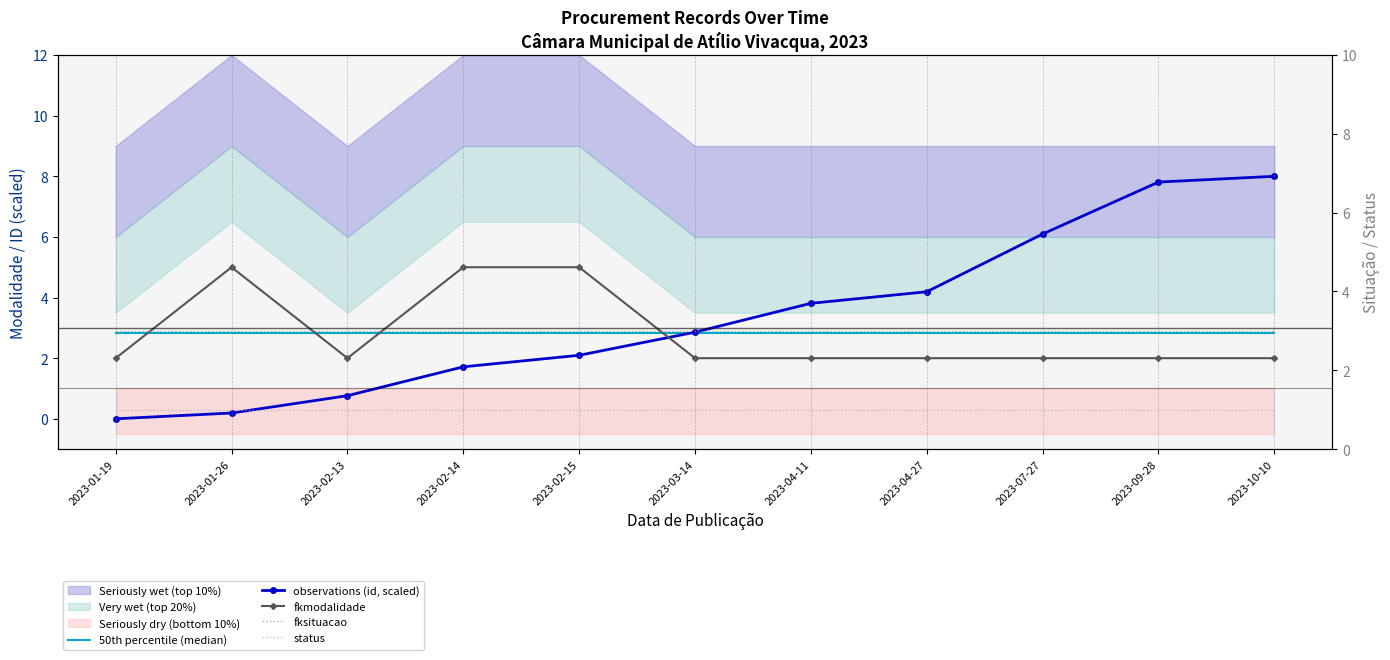

True or false: observations (id, scaled) has a value of 1.6 at 2023-03-14.

False